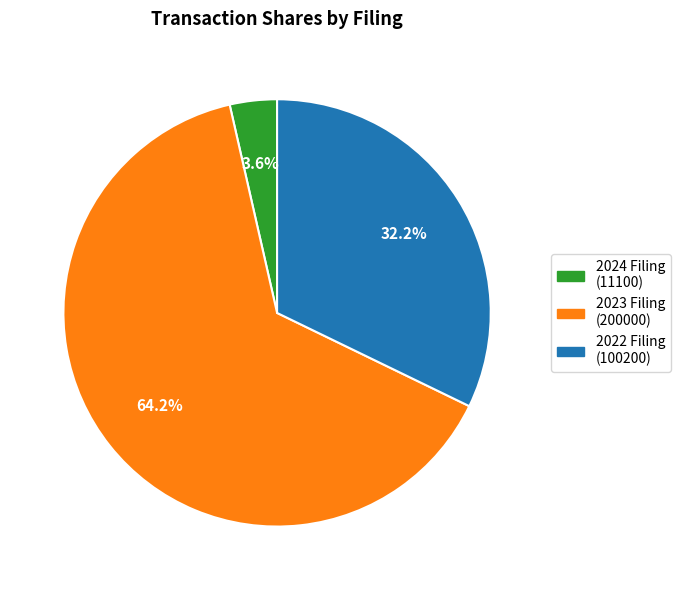

What is the largest slice in the pie chart?

2023 Filing (200000)